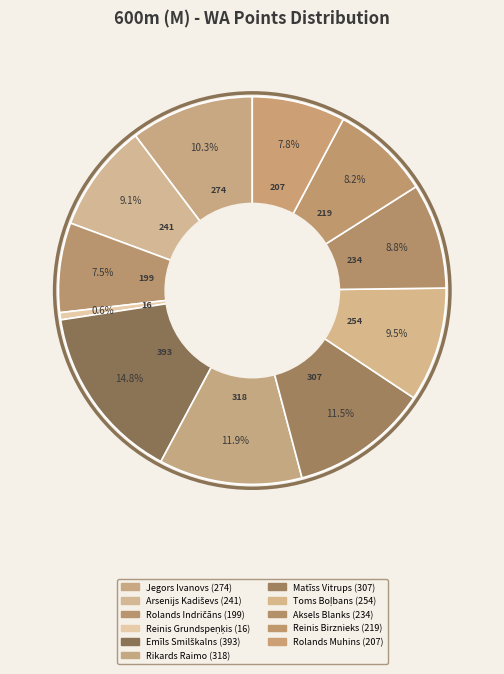

Is the sum of Emīls Smilškalns and Reinis Grundspeņķis greater than half?

No